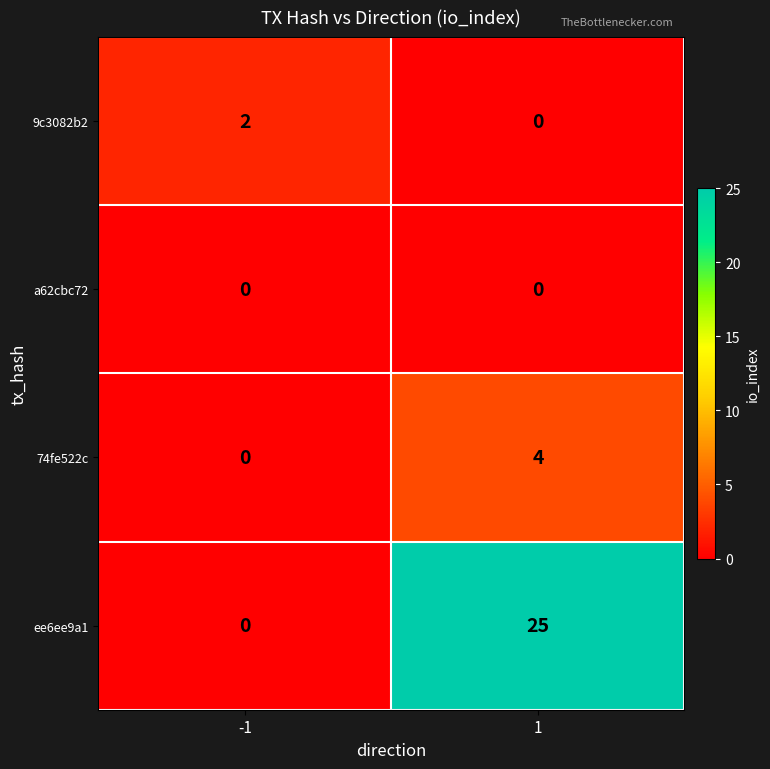

What is the approximate value of 74fe522c at 1?

4